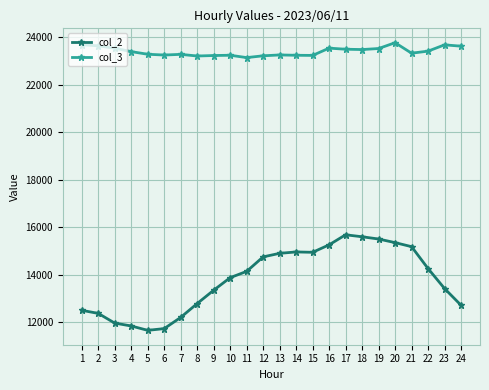

Does the chart display data point markers on the line(s)?

Yes